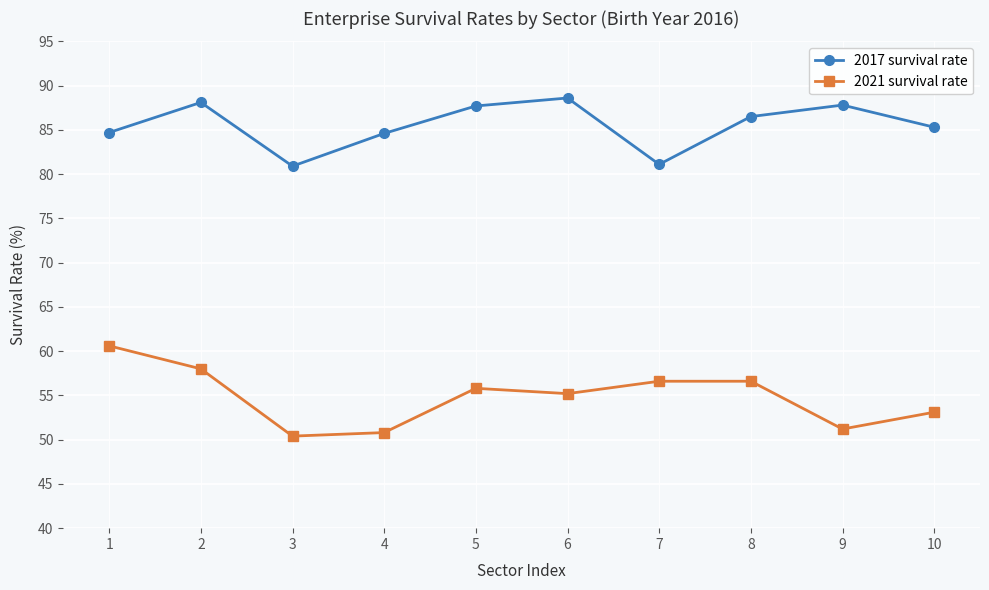

What is the highest value of the 2021 survival rate series?

60.6